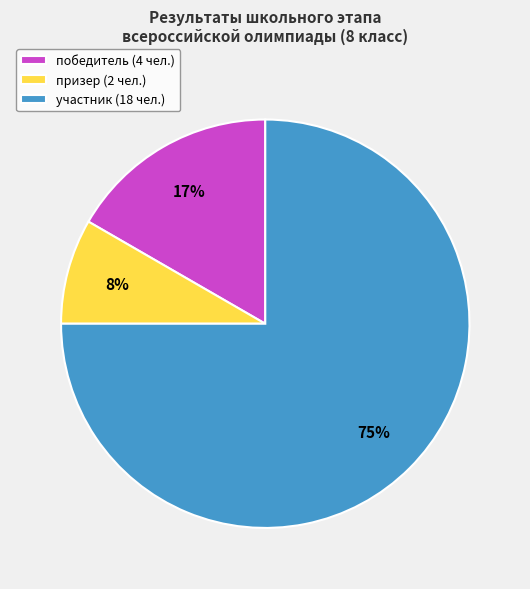

To the nearest percent, what is the average slice percentage?

33%